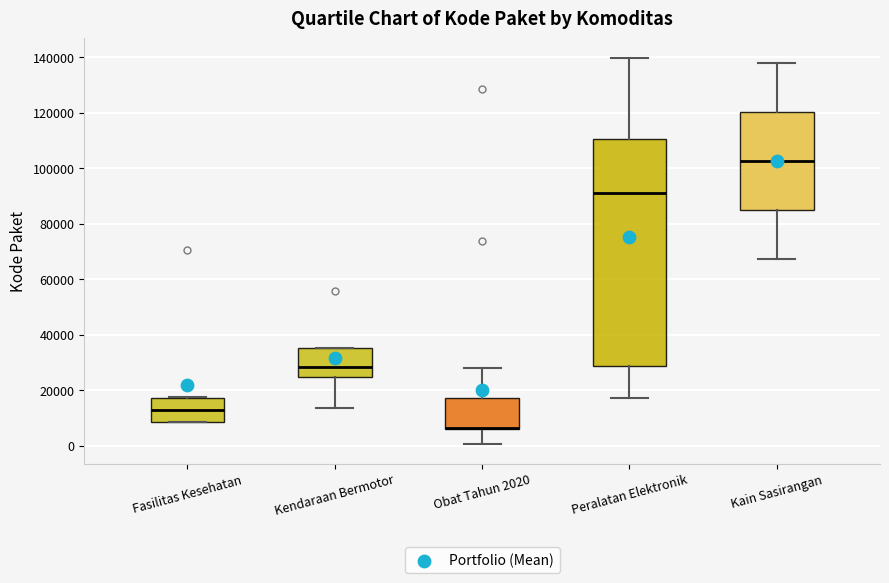

Where does the median line of the box for Kain Sasirangan sit on the y-axis? The values are not printed on the chart, so give them approximately, as read against the axis.

102000